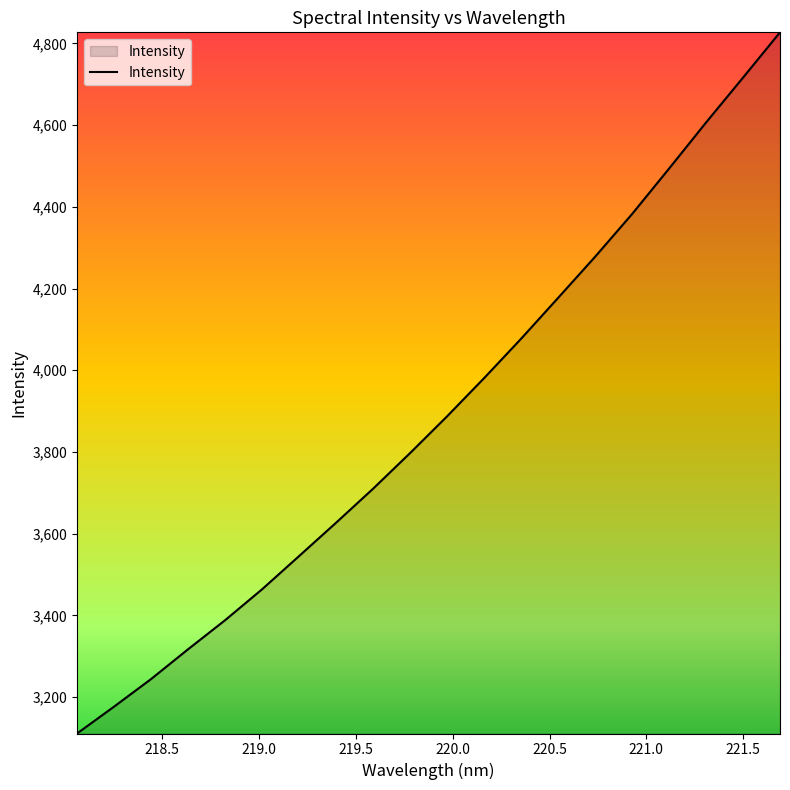

Reading right to left, what are all the values shown in this chart?

4827.0	4716.3	4606.4	4493.7	4382.4	4277.9	4177.2	4077.3	3980.9	3887.5	3797.5	3710.2	3627.1	3545.3	3464.0	3388.3	3317.2	3244.2	3176.7	3111.0